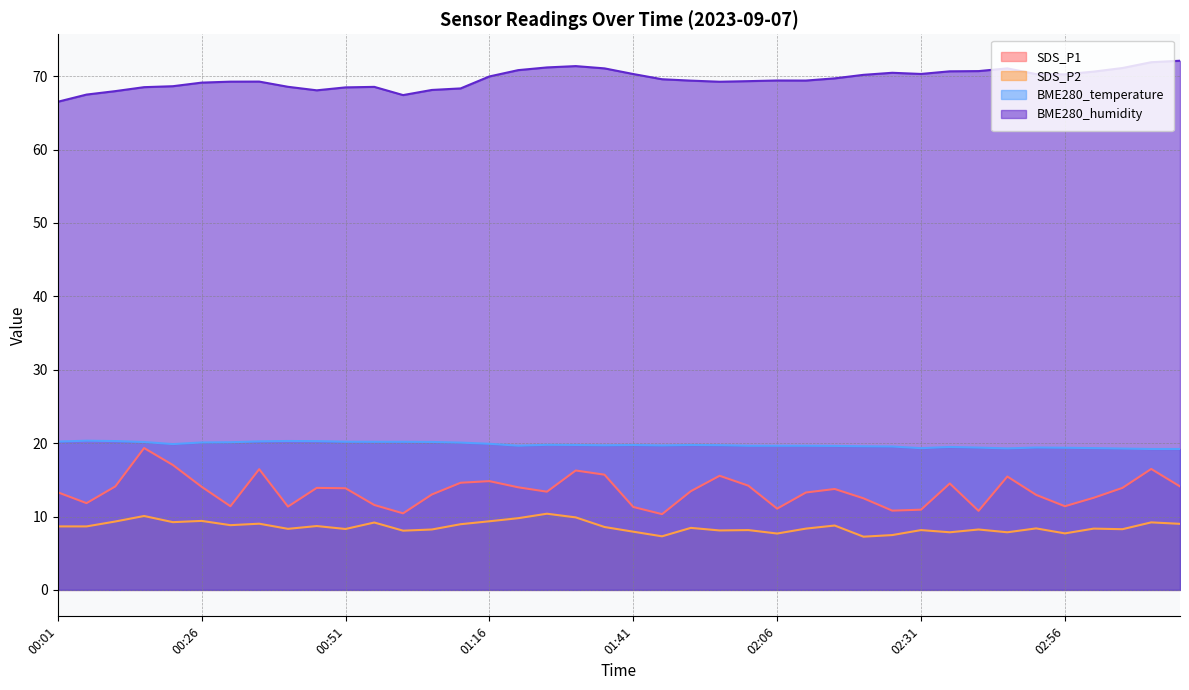

What are all the series names shown in the legend?

SDS_P1, SDS_P2, BME280_temperature, BME280_humidity